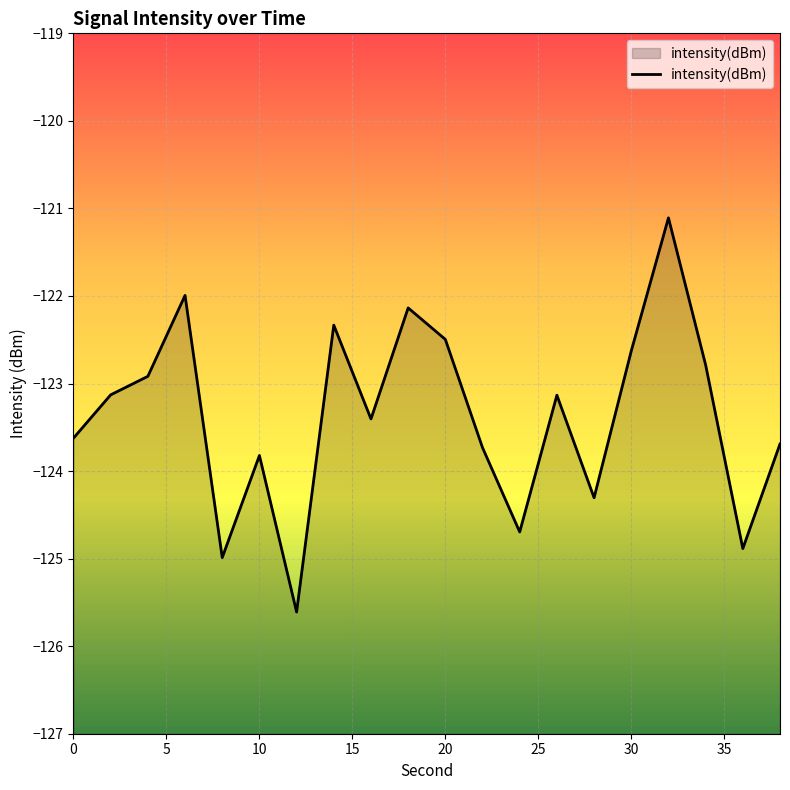

Rank the categories by value from lowest to highest.

12, 8, 36, 24, 28, 10, 22, 38, 0, 16, 26, 2, 4, 34, 30, 20, 14, 18, 6, 32